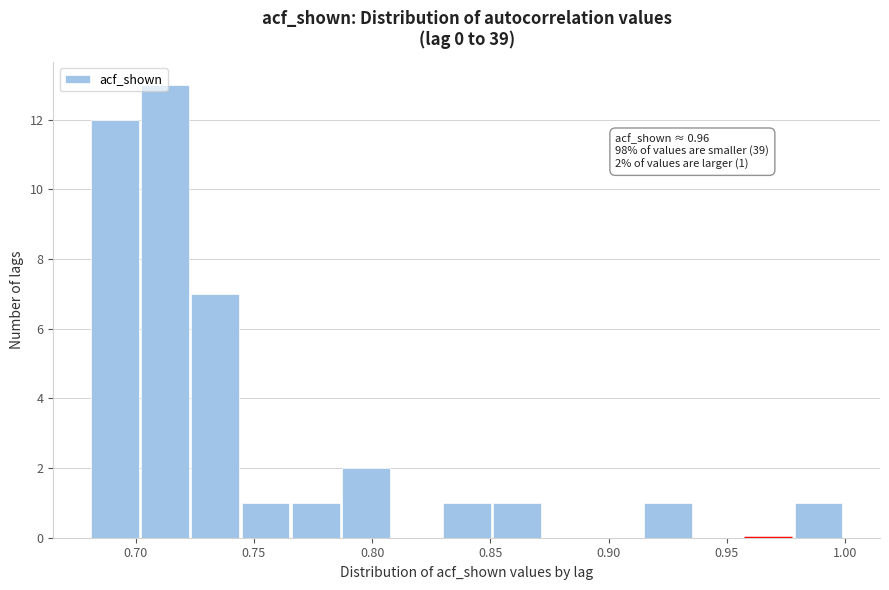

Over which range of the x-axis is the bar tallest?

0.700 to 0.725